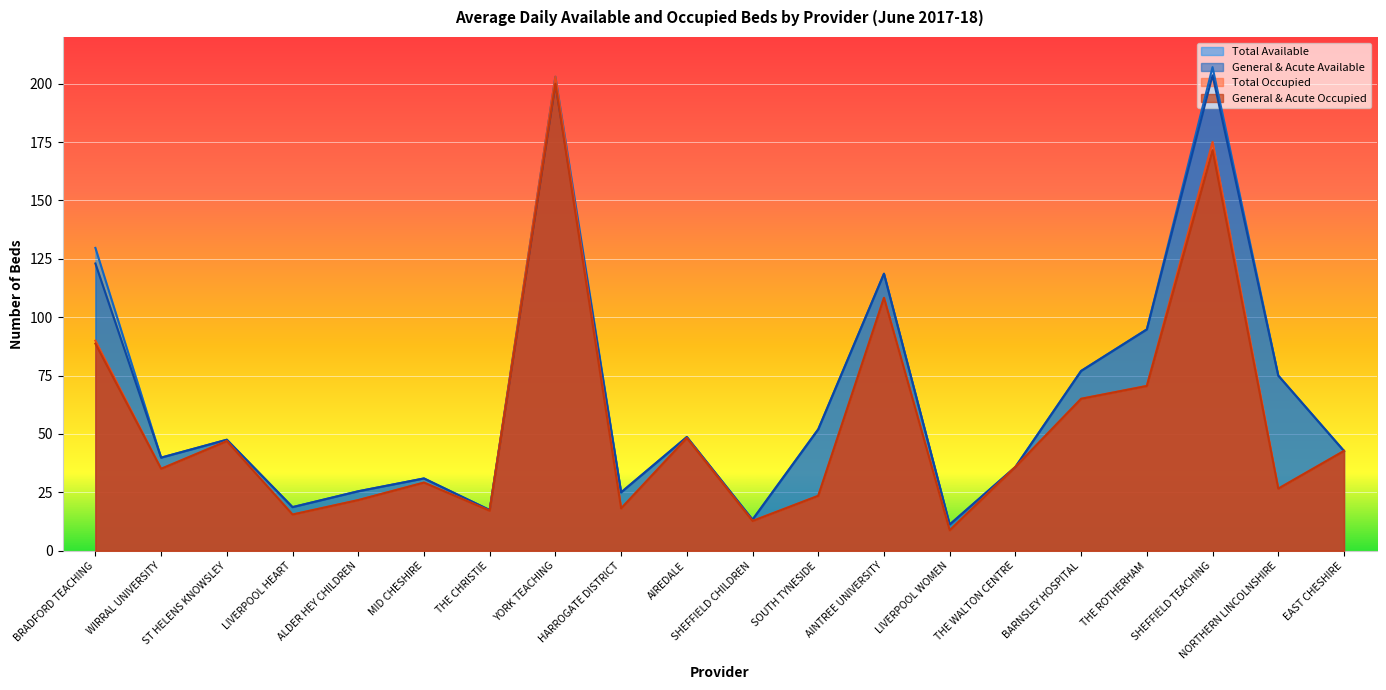

True or false: Total Available and General & Acute Available intersect in this chart.

False